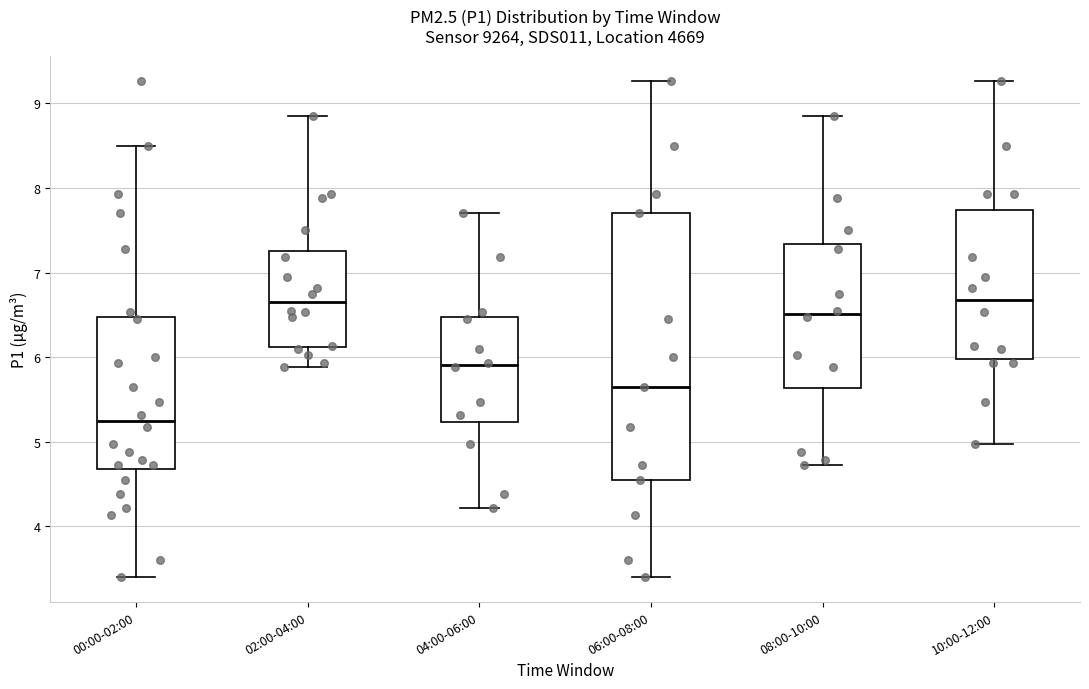

Where is the lower edge of the box for 10:00-12:00 on the y-axis? The values are not printed on the chart, so give them approximately, as read against the axis.

6.0